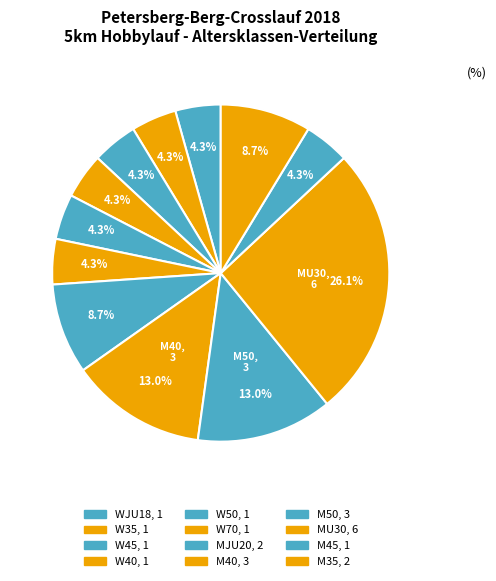

Count the number of slices in the pie.

12